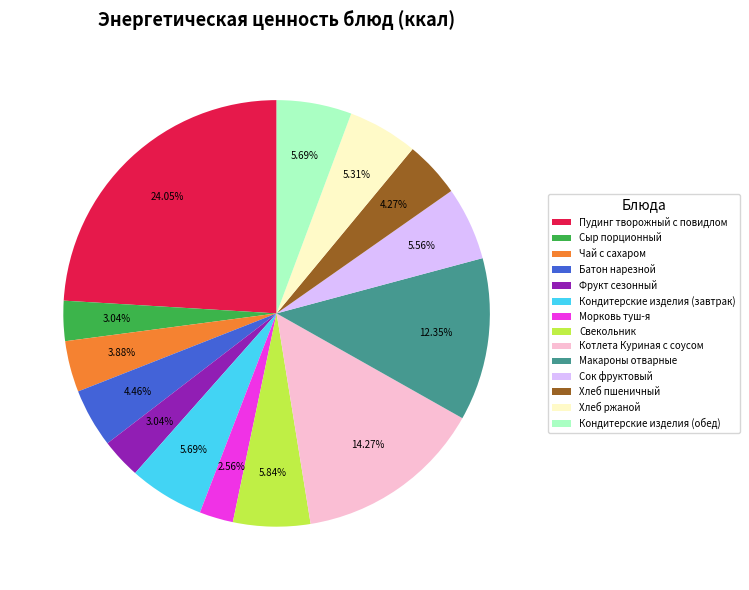

Between Макароны отварные and Хлеб ржаной, which is larger?

Макароны отварные